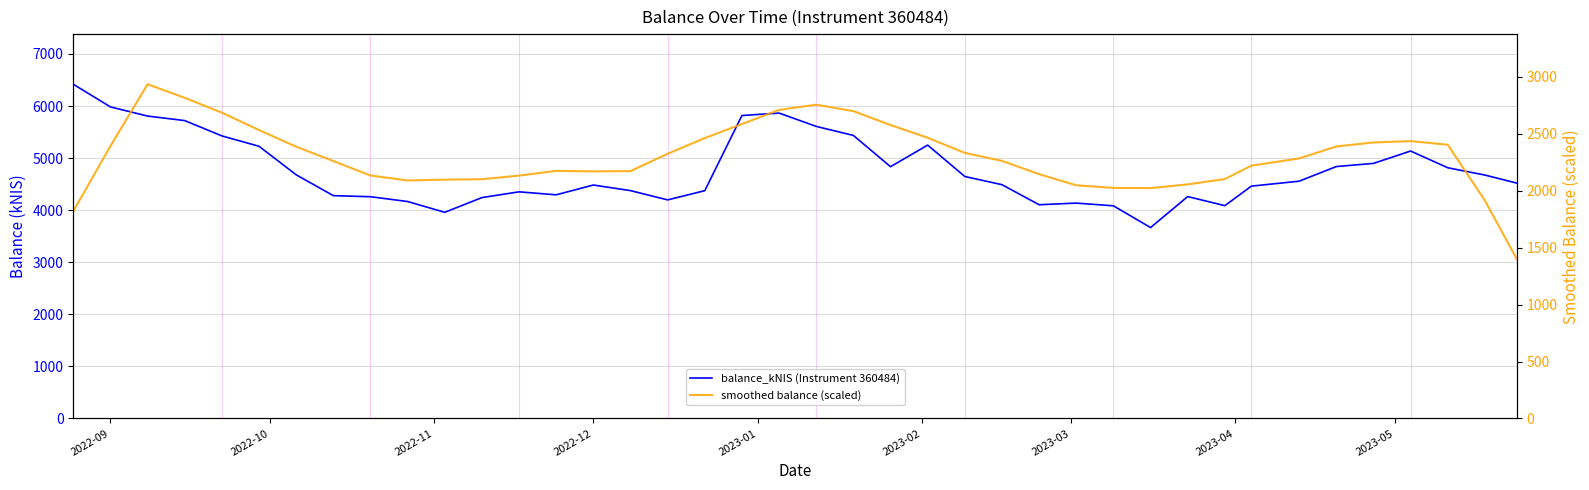

True or false: smoothed balance (scaled) and balance_kNIS (Instrument 360484) cross at least once.

False